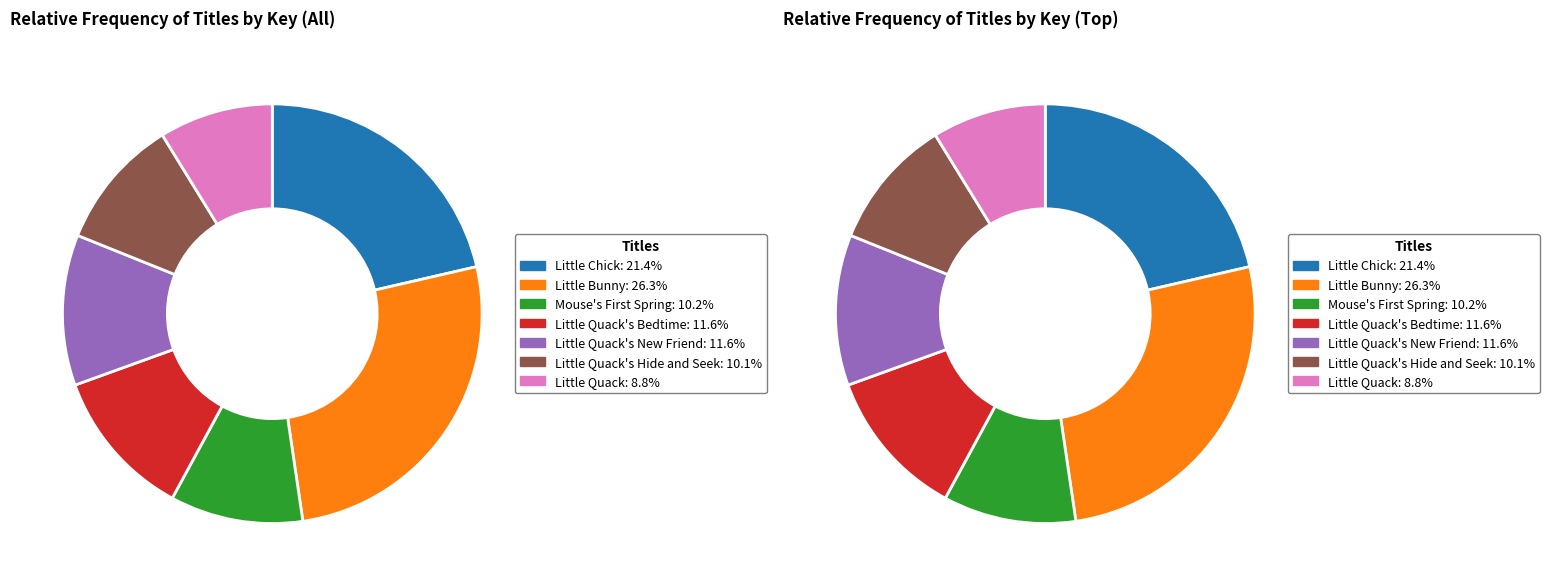

What portion of the pie excludes Little Quack's New Friend?

88.4%